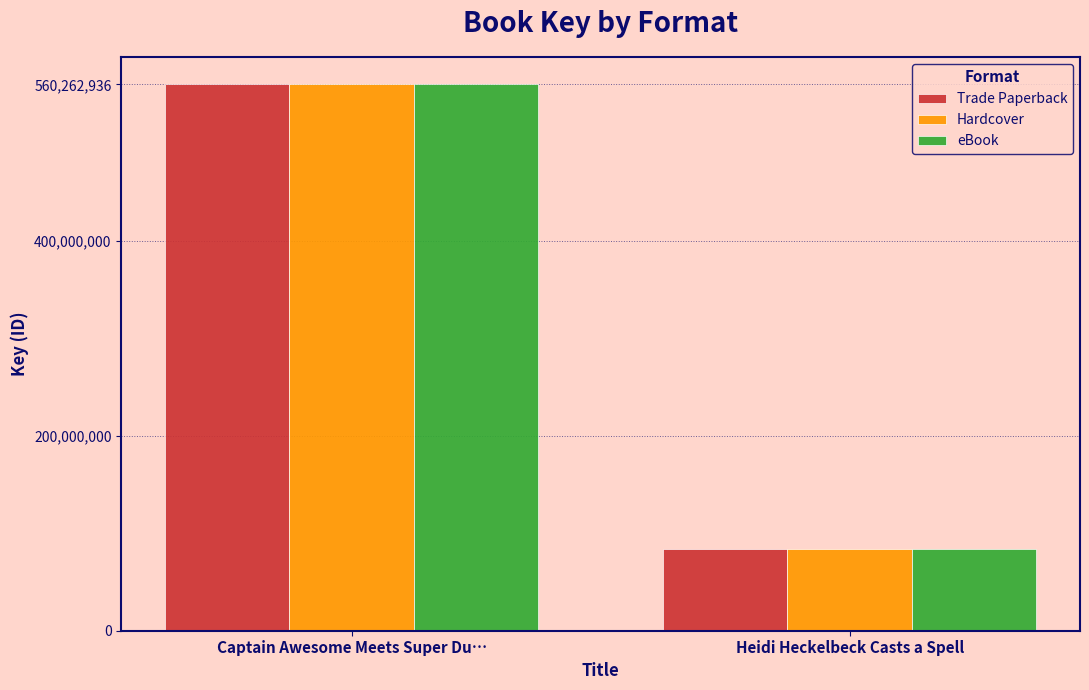

At how many categories does at least one series exceed 527483327?

1